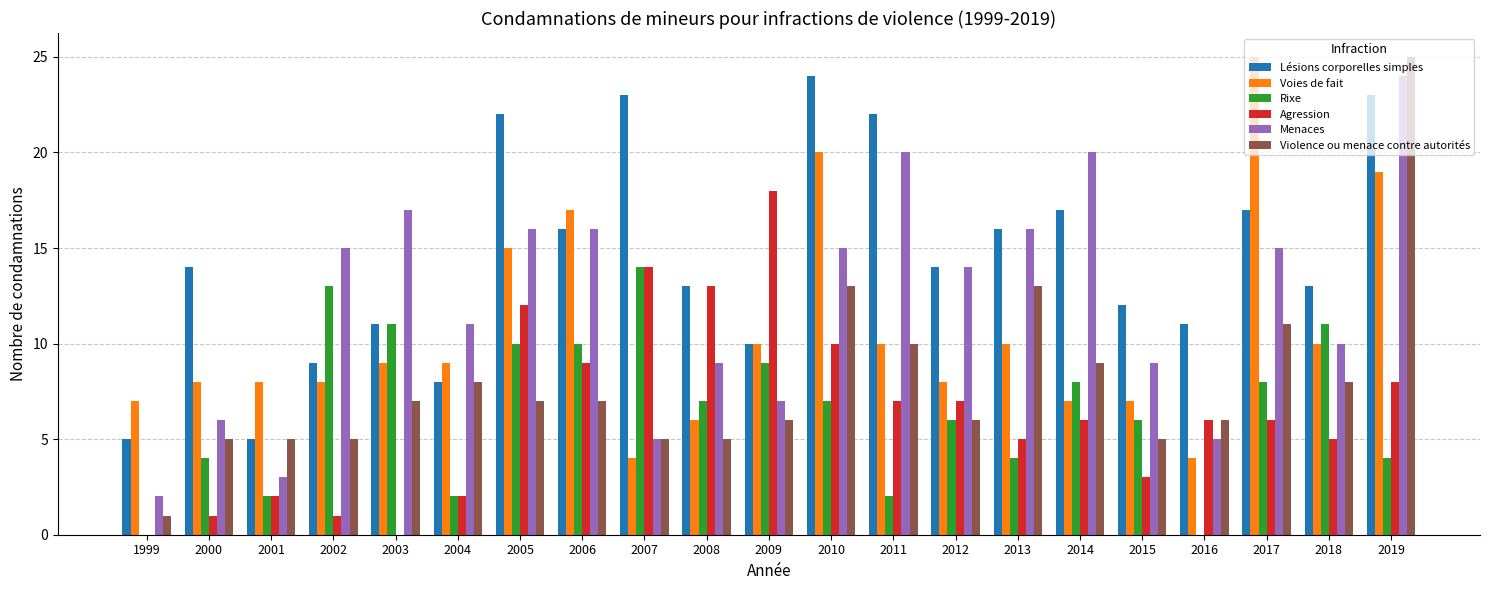

What is the sum of the Menaces values at 2017 and 2010?

30